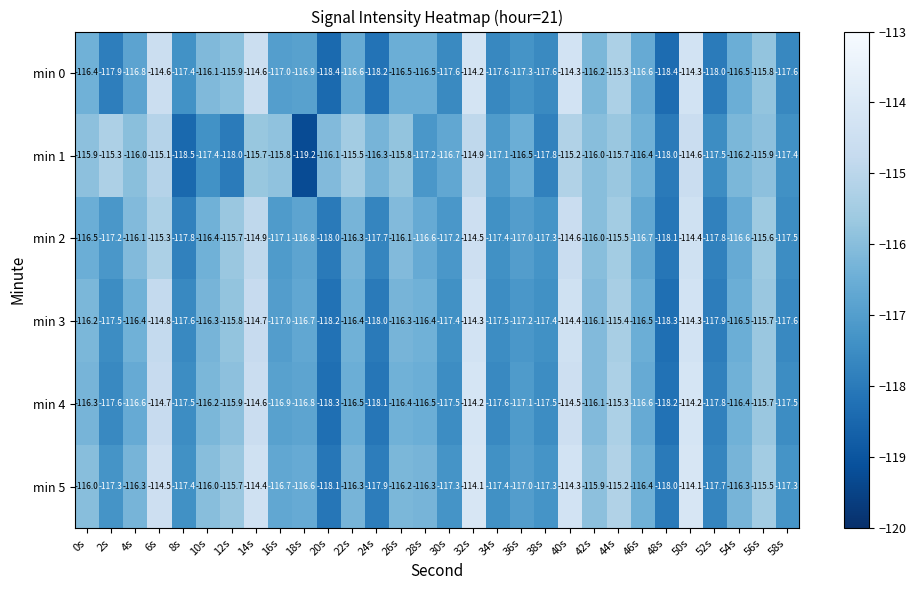

What is the difference between the maximum and minimum values in the min 3 series?

4.0